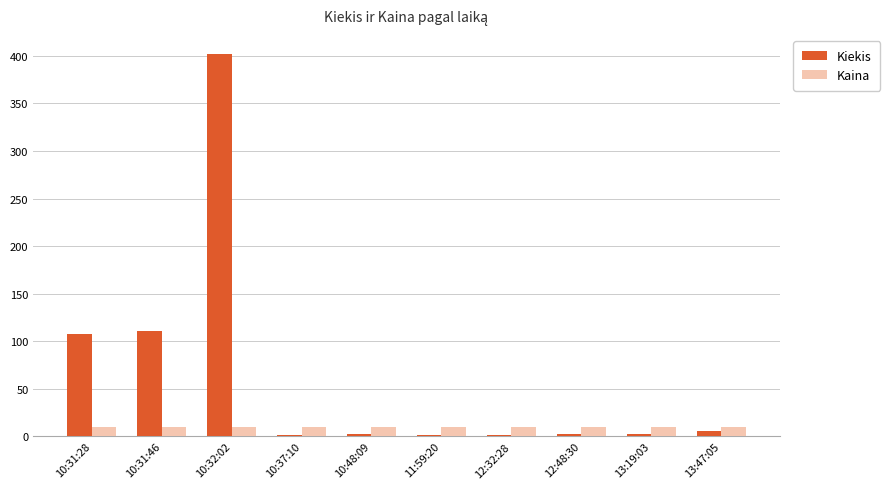

Which series has the largest total across all categories?

Kiekis